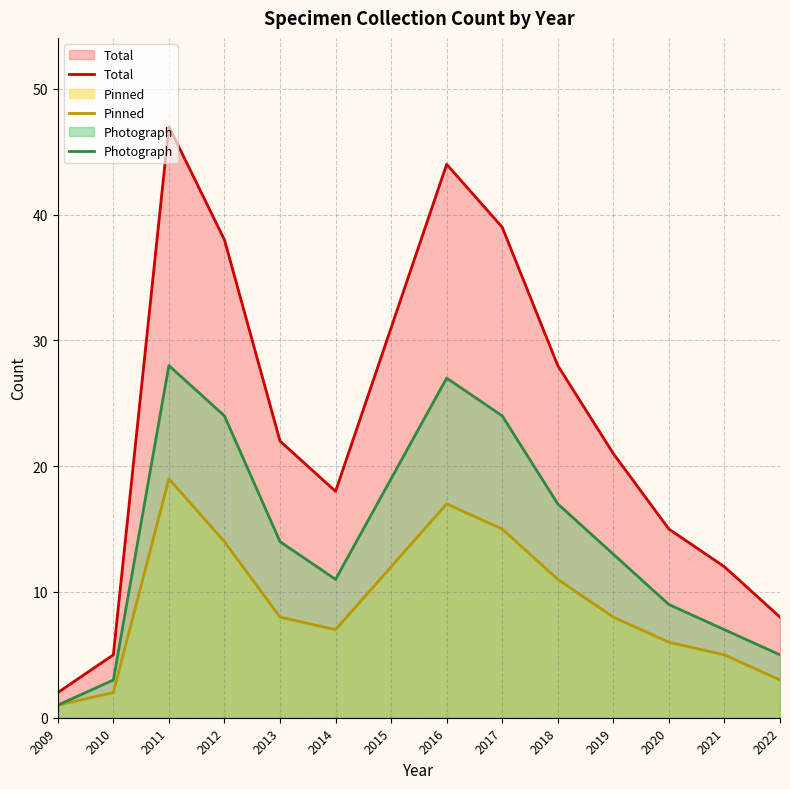

What is the spread (max minus min) of values at 2011?

28